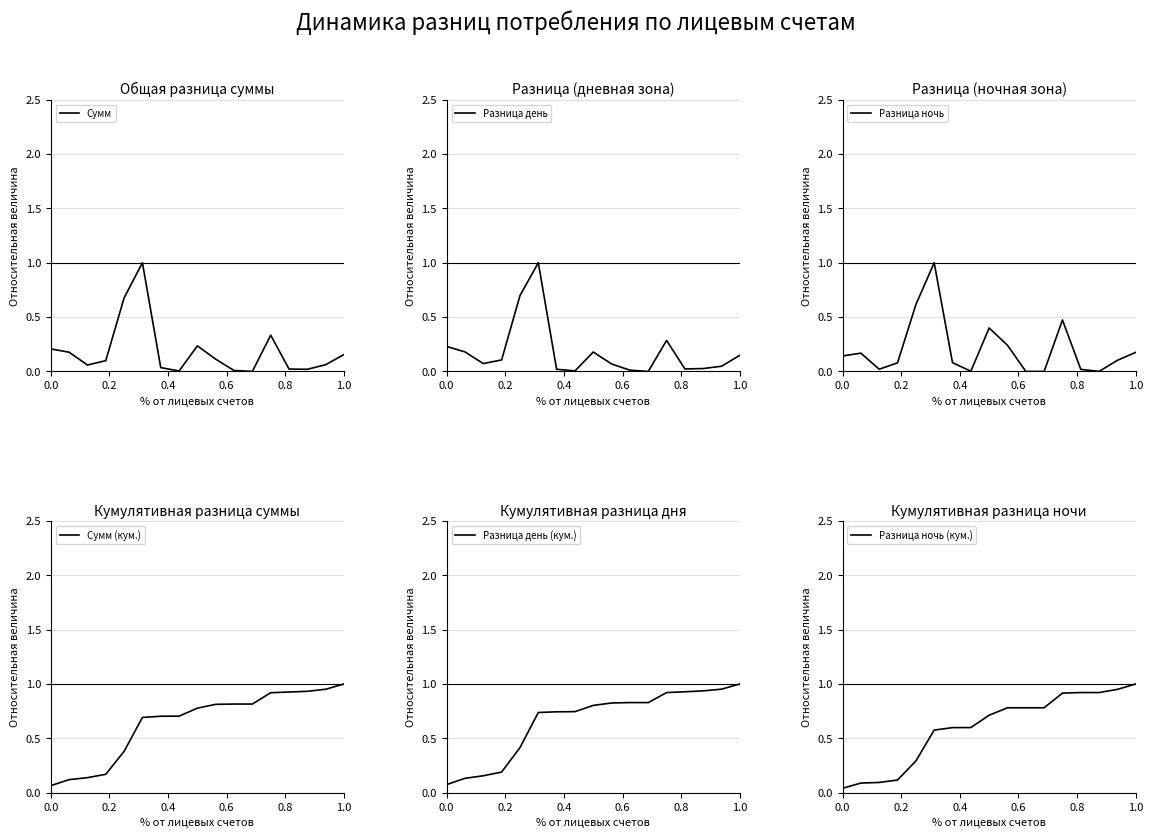

Reading left to right, transcribe all the data shown in this chart.

Сумм: 0.2	0.2	0.1	0.1	0.7	1.0	0.0	0.0	0.2	0.1	0.0	0.0	0.3	0.0	0.0	0.1	0.2
Разница день: 0.2	0.2	0.1	0.1	0.7	1.0	0.0	0.0	0.2	0.1	0.0	0.0	0.3	0.0	0.0	0.0	0.1
Разница ночь: 0.1	0.2	0.0	0.1	0.6	1.0	0.1	0.0	0.4	0.2	0.0	0.0	0.5	0.0	0.0	0.1	0.2
Сумм (кум.): 0.1	0.1	0.1	0.2	0.4	0.7	0.7	0.7	0.8	0.8	0.8	0.8	0.9	0.9	0.9	1.0	1.0
Разница день (кум.): 0.1	0.1	0.2	0.2	0.4	0.7	0.7	0.7	0.8	0.8	0.8	0.8	0.9	0.9	0.9	1.0	1.0
Разница ночь (кум.): 0.0	0.1	0.1	0.1	0.3	0.6	0.6	0.6	0.7	0.8	0.8	0.8	0.9	0.9	0.9	1.0	1.0